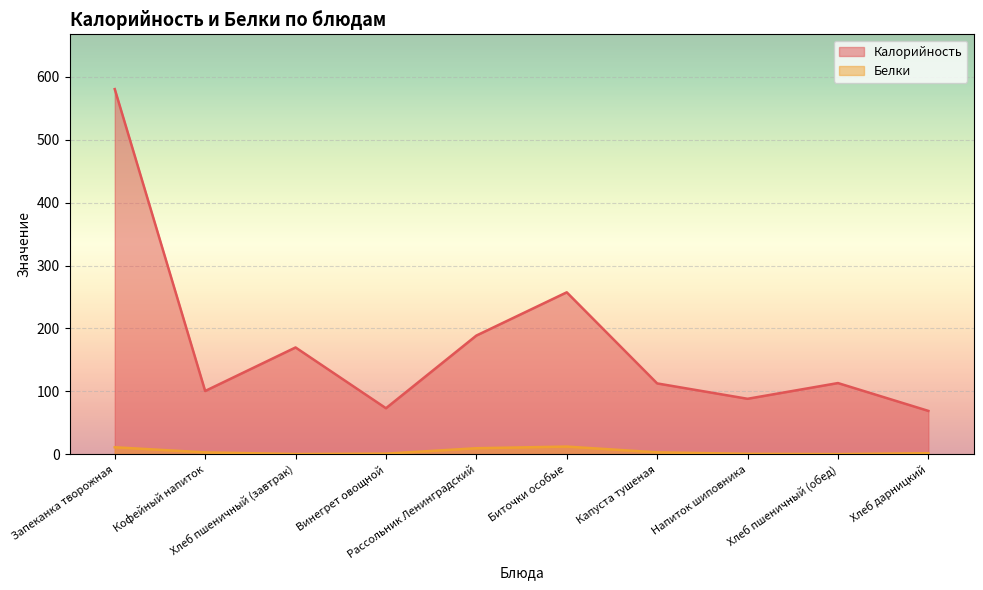

What is the difference between the maximum and minimum values in the Калорийность series?

511.5